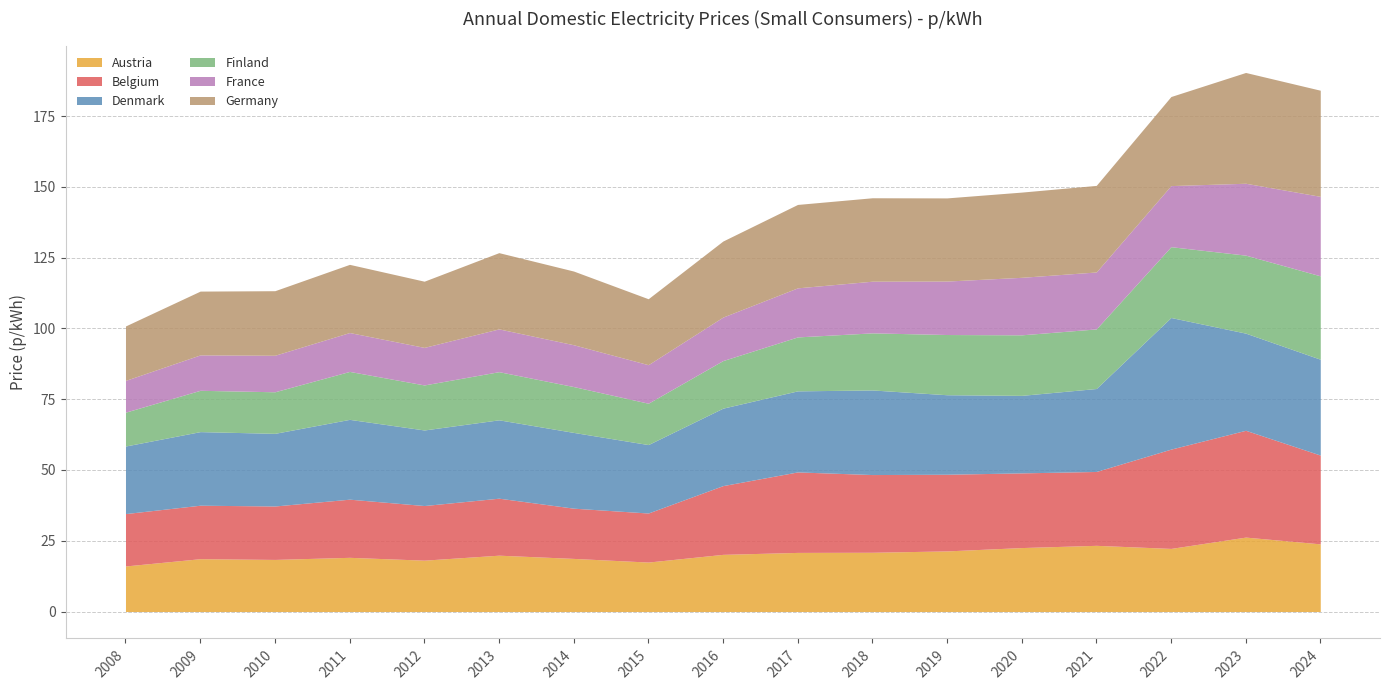

The Germany series shows 19.2 at 2008. True or false?

True